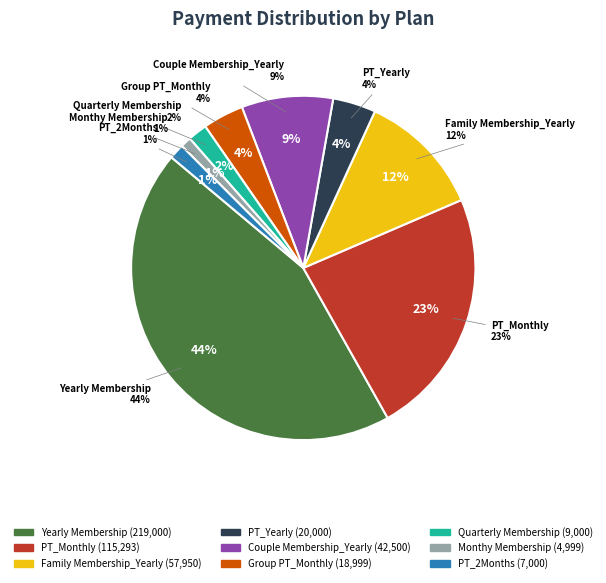

How many segments does this pie chart have?

9